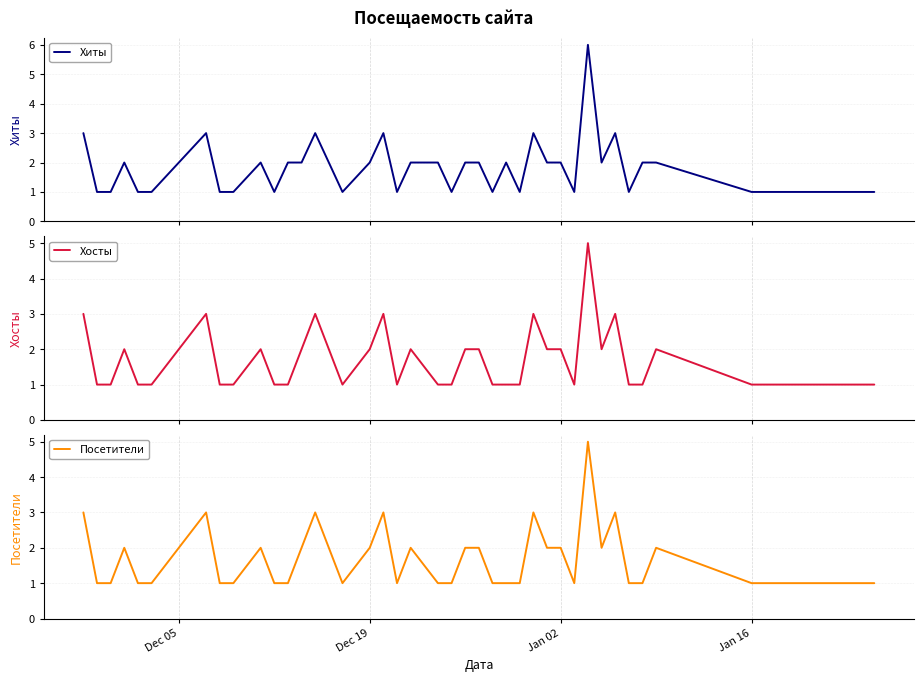

How many interior local peaks does the Посетители series have?

10